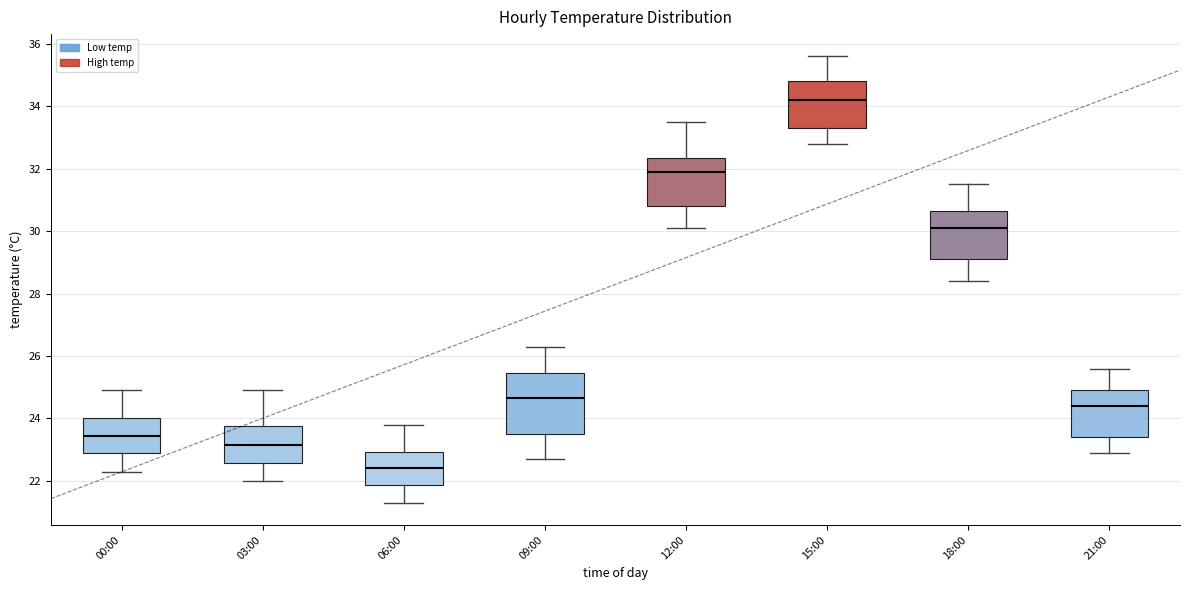

Reading left to right, read every box against the y-axis: the position of its median line, the range the box covers, and the ends of its whiskers. The values are not printed on the chart, so give them approximately, as read against the axis.

00:00: median 23.4, box 23.0 to 24.0, whiskers 22.4 to 25.0
03:00: median 23.2, box 22.6 to 23.8, whiskers 22.0 to 25.0
06:00: median 22.4, box 21.8 to 23.0, whiskers 21.4 to 23.8
09:00: median 24.6, box 23.6 to 25.4, whiskers 22.8 to 26.4
12:00: median 32.0, box 30.8 to 32.4, whiskers 30.2 to 33.6
15:00: median 34.2, box 33.4 to 34.8, whiskers 32.8 to 35.6
18:00: median 30.2, box 29.2 to 30.6, whiskers 28.4 to 31.6
21:00: median 24.4, box 23.4 to 25.0, whiskers 23.0 to 25.6